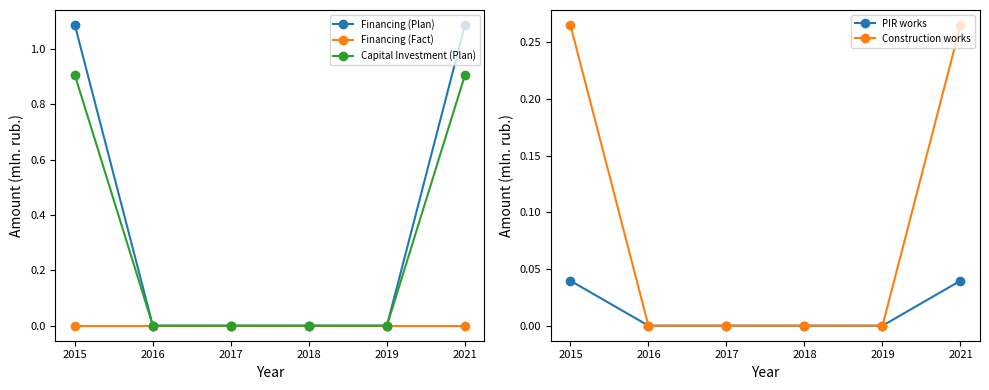

Reading left to right, what are all the values shown in this chart?

Financing (Plan): 1.1	0.0	0.0	0.0	0.0	1.1
Financing (Fact): 0.0	0.0	0.0	0.0	0.0	0.0
Capital Investment (Plan): 0.9	0.0	0.0	0.0	0.0	0.9
PIR works: 0.0	0.0	0.0	0.0	0.0	0.0
Construction works: 0.3	0.0	0.0	0.0	0.0	0.3